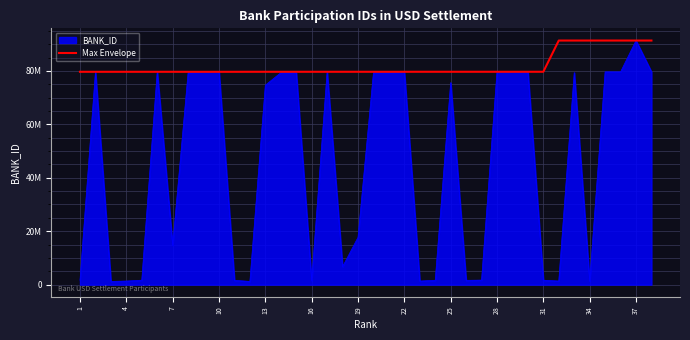

What are all the series names shown in the legend?

BANK_ID, Max Envelope